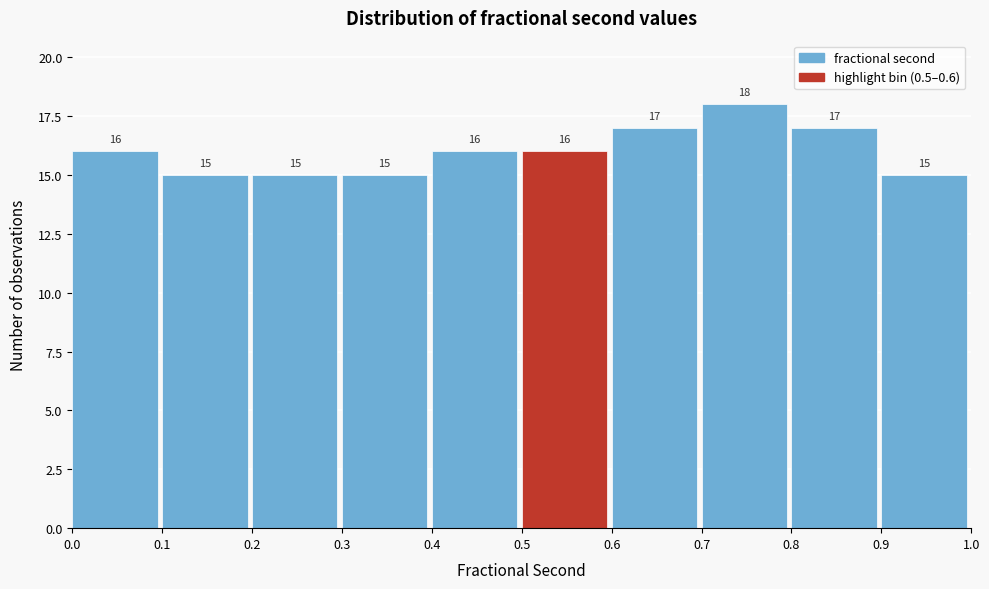

Reading left to right, transcribe this chart: for each bar, give the range it covers on the x-axis and its height.

0.0 to 0.1: 16
0.1 to 0.2: 15
0.2 to 0.3: 15
0.3 to 0.4: 15
0.4 to 0.5: 16
0.5 to 0.6: 16
0.6 to 0.7: 17
0.7 to 0.8: 18
0.8 to 0.9: 17
0.9 to 1.0: 15